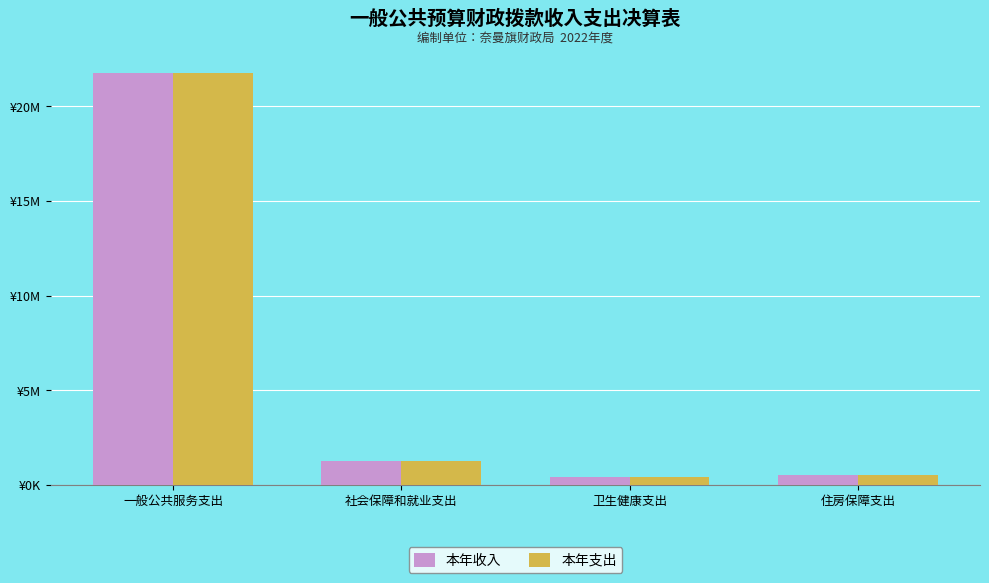

Does the chart contain any negative values?

No